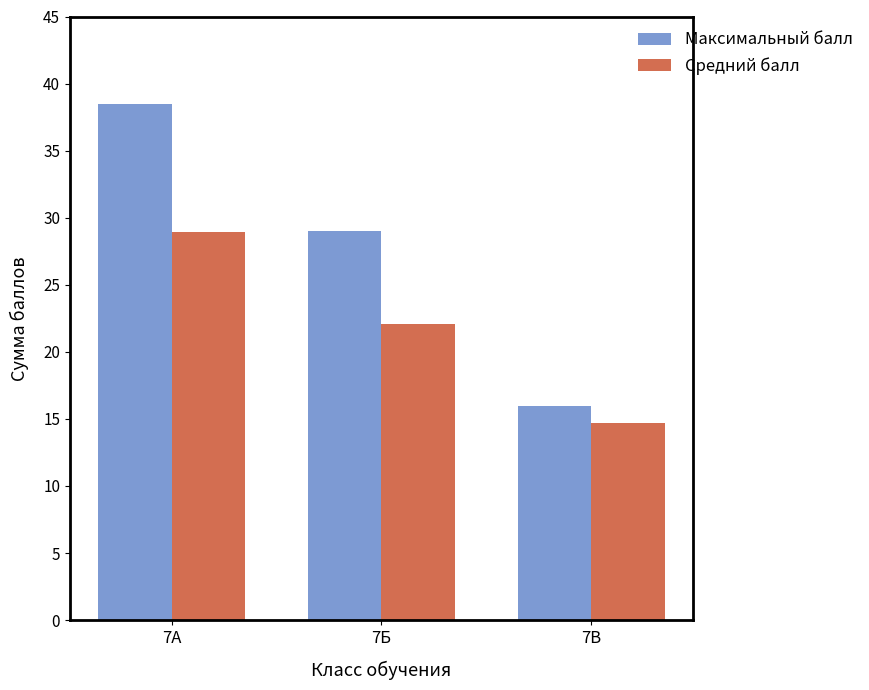

Which series has the largest range (max minus min)?

Максимальный балл